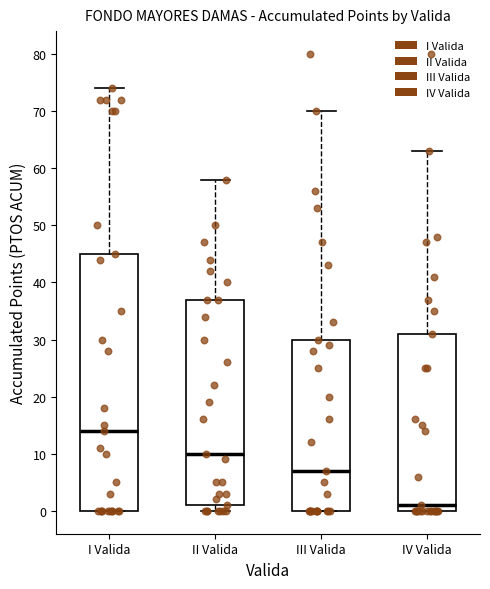

Comparing the boxes themselves (not the whiskers), which one is the tallest?

I Valida